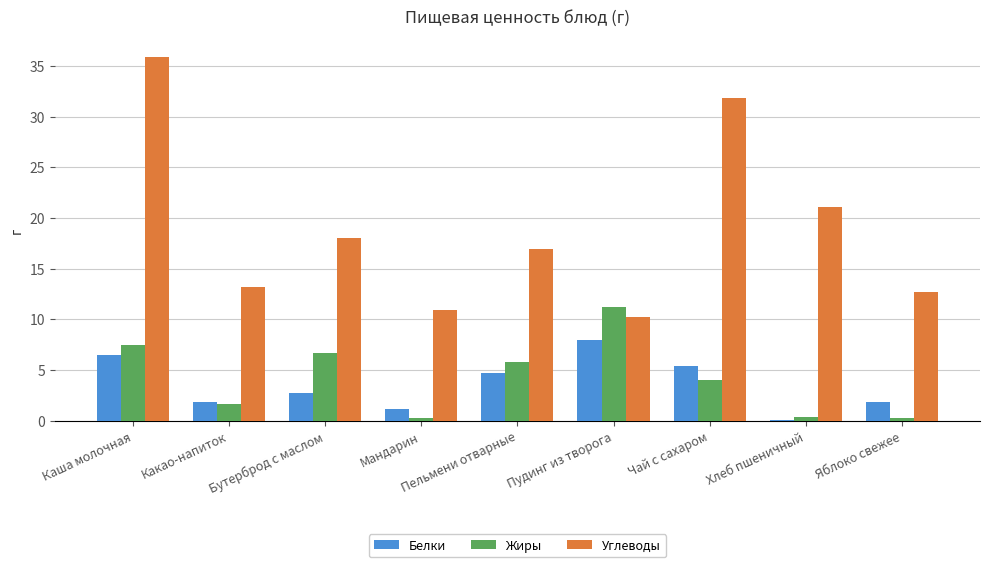

Which series changed the most between Пельмени отварные and Пудинг из творога?

Углеводы